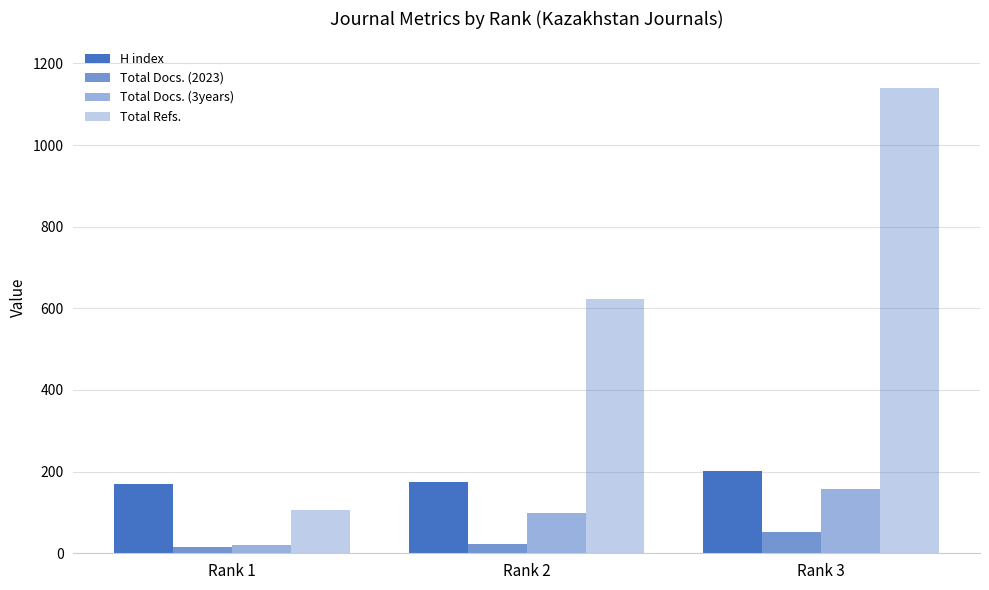

True or false: Total Docs. (2023) has a value of 35 at Rank 2.

False